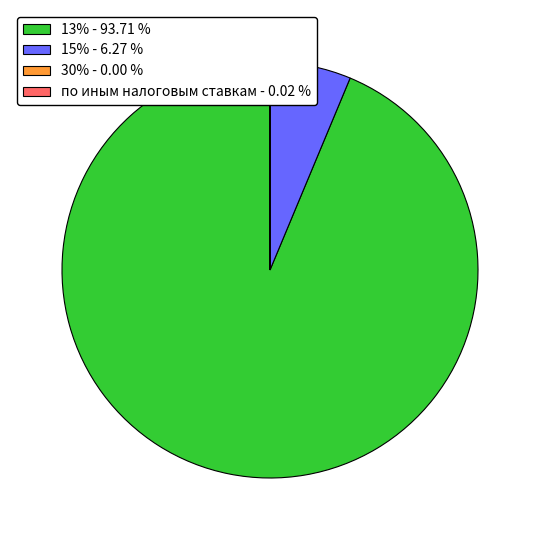

Is 13% - 93.71 % the majority of the pie?

Yes